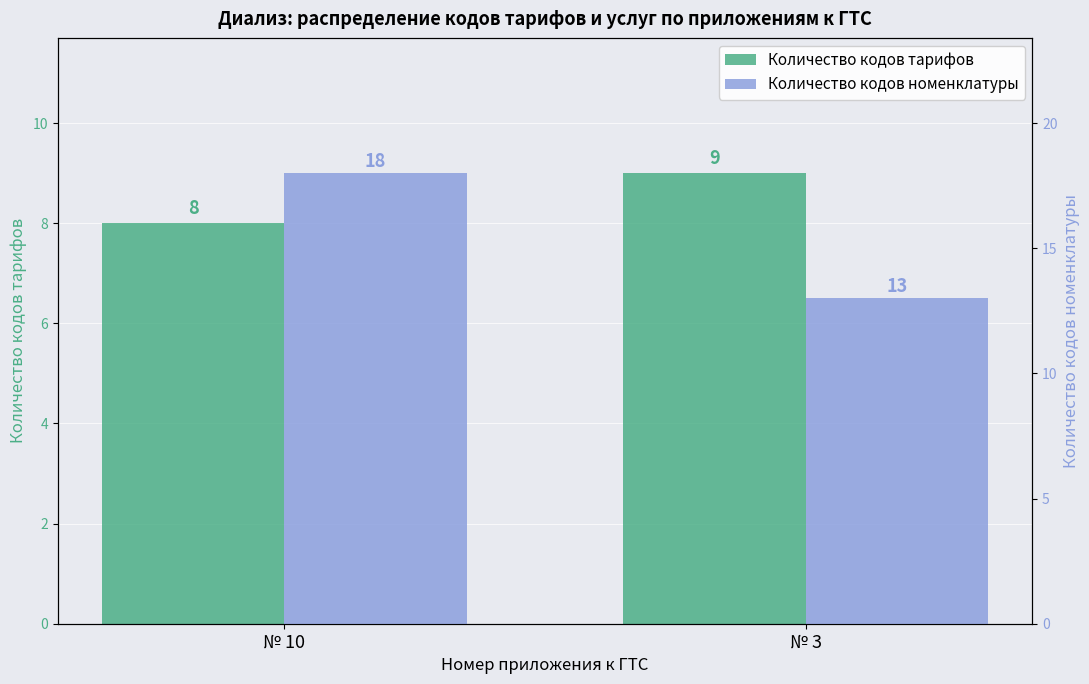

Is the value of Количество кодов номенклатуры at № 3 greater than the value of Количество кодов тарифов at № 3?

Yes